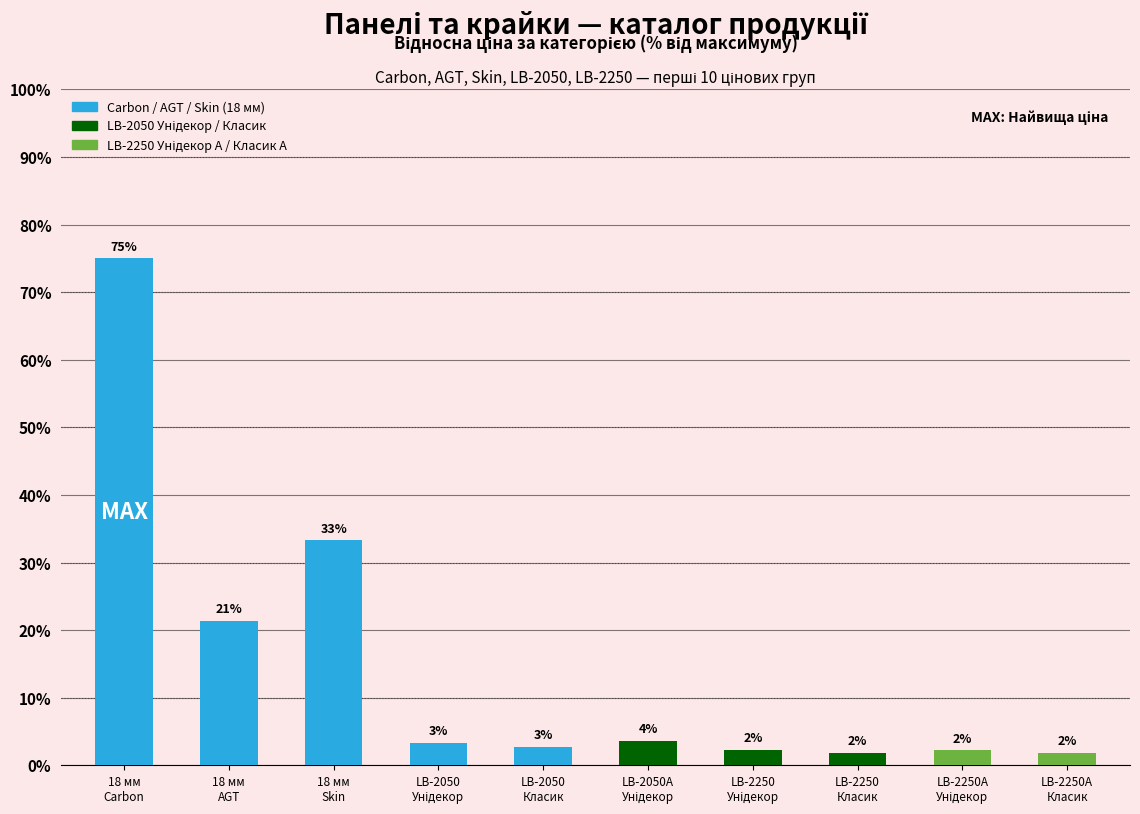

What is the maximum value shown in the chart?

75.0